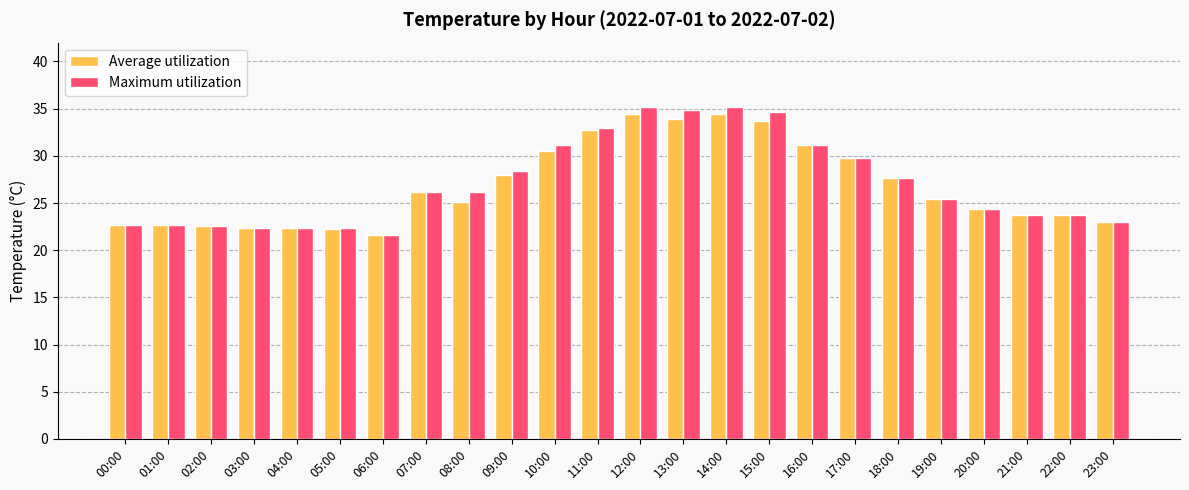

What is the total value across all series at 17:00?

59.6